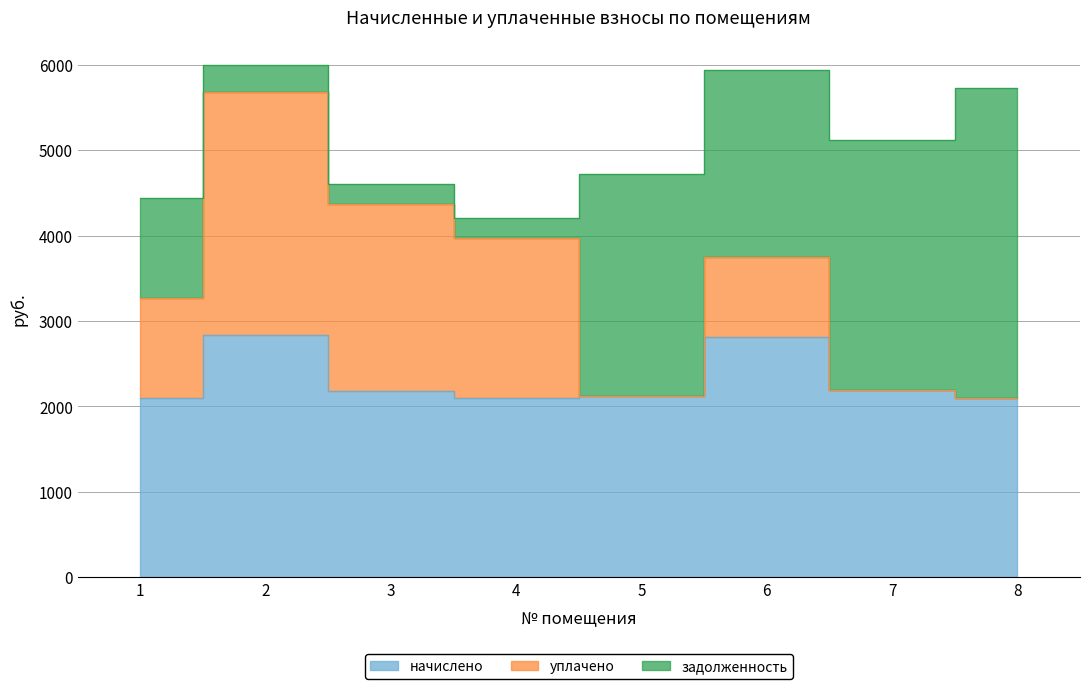

At which category is the sum across all series the highest?

2